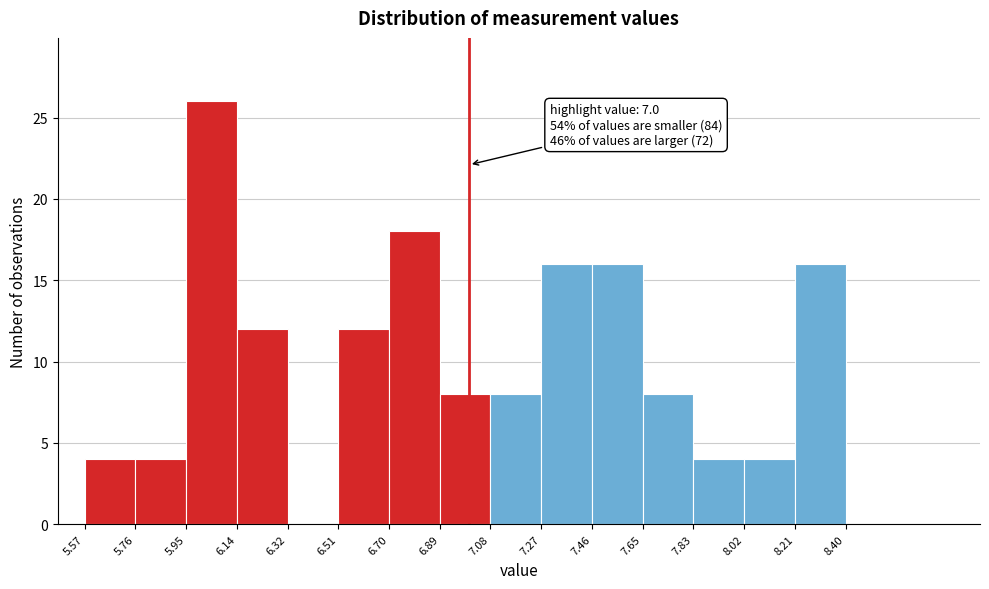

Which range on the x-axis has the tallest bar?

5.95 to 6.14